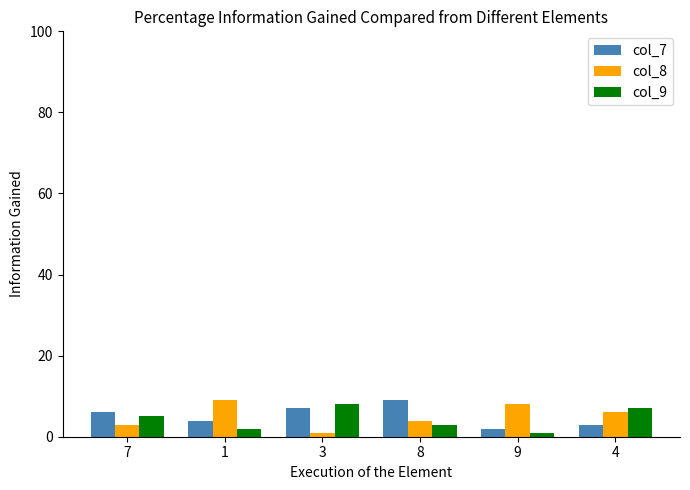

How many col_7 values are between 3 and 7?

4